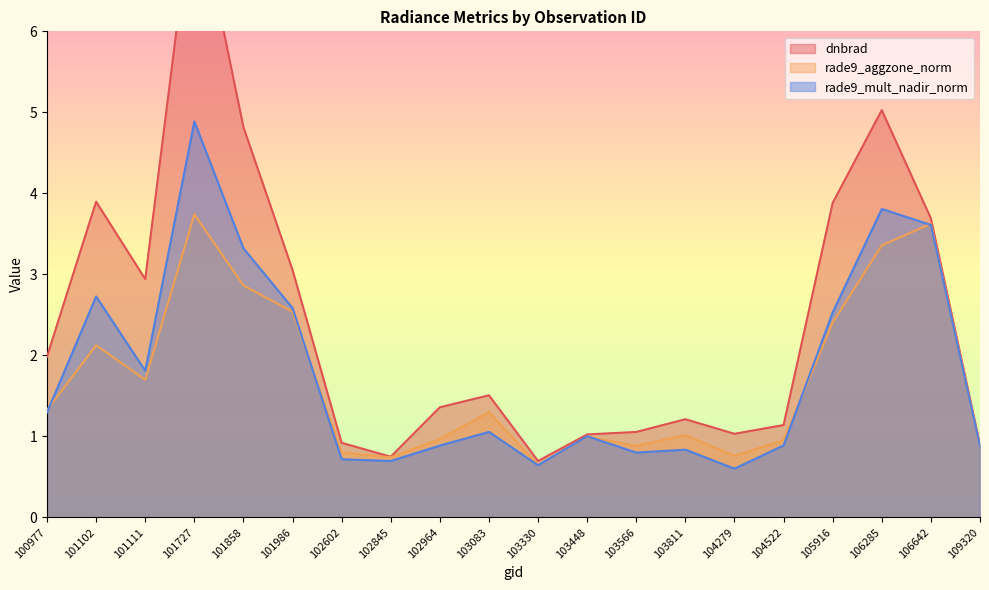

Is the value of rade9_aggzone_norm at 109320 greater than the value of rade9_mult_nadir_norm at 101727?

No